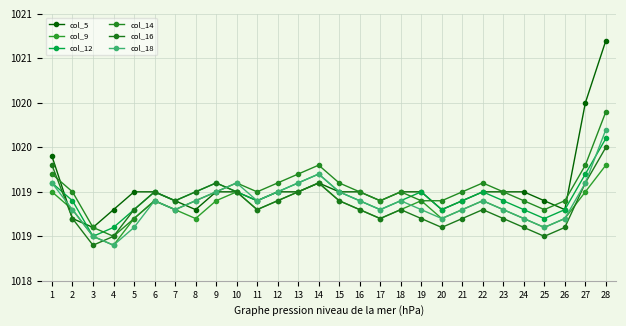

Reading right to left, what are all the values shown in this chart?

col_5: 1021.2	1020.5	1019.3	1019.4	1019.5	1019.5	1019.5	1019.4	1019.3	1019.5	1019.5	1019.4	1019.5	1019.5	1019.6	1019.5	1019.5	1019.4	1019.5	1019.5	1019.3	1019.4	1019.5	1019.5	1019.3	1019.1	1019.2	1019.9
col_9: 1019.8	1019.5	1019.2	1019.1	1019.2	1019.3	1019.4	1019.3	1019.2	1019.4	1019.3	1019.2	1019.3	1019.4	1019.6	1019.5	1019.4	1019.3	1019.5	1019.4	1019.2	1019.3	1019.4	1019.2	1018.9	1019.0	1019.3	1019.5
col_12: 1020.1	1019.7	1019.3	1019.2	1019.3	1019.4	1019.5	1019.4	1019.3	1019.5	1019.4	1019.3	1019.4	1019.5	1019.7	1019.6	1019.5	1019.4	1019.5	1019.6	1019.5	1019.4	1019.5	1019.3	1019.1	1019.0	1019.4	1019.6
col_14: 1020.4	1019.8	1019.4	1019.3	1019.4	1019.5	1019.6	1019.5	1019.4	1019.4	1019.5	1019.4	1019.5	1019.6	1019.8	1019.7	1019.6	1019.5	1019.6	1019.5	1019.4	1019.3	1019.4	1019.2	1019.0	1019.1	1019.5	1019.7
col_16: 1020.0	1019.6	1019.1	1019.0	1019.1	1019.2	1019.3	1019.2	1019.1	1019.2	1019.3	1019.2	1019.3	1019.4	1019.6	1019.5	1019.4	1019.3	1019.5	1019.6	1019.5	1019.4	1019.5	1019.3	1019.0	1018.9	1019.2	1019.8
col_18: 1020.2	1019.6	1019.2	1019.1	1019.2	1019.3	1019.4	1019.3	1019.2	1019.3	1019.4	1019.3	1019.4	1019.5	1019.7	1019.6	1019.5	1019.4	1019.6	1019.5	1019.4	1019.3	1019.4	1019.1	1018.9	1019.0	1019.3	1019.6